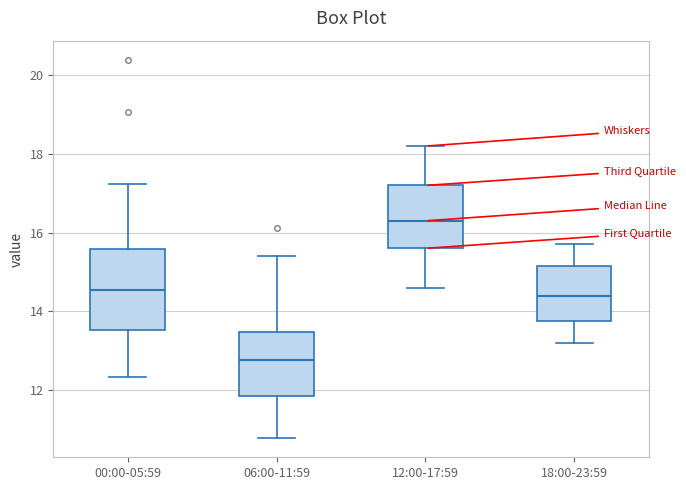

Where is the lower edge of the box for 18:00-23:59 on the y-axis? The values are not printed on the chart, so give them approximately, as read against the axis.

13.8